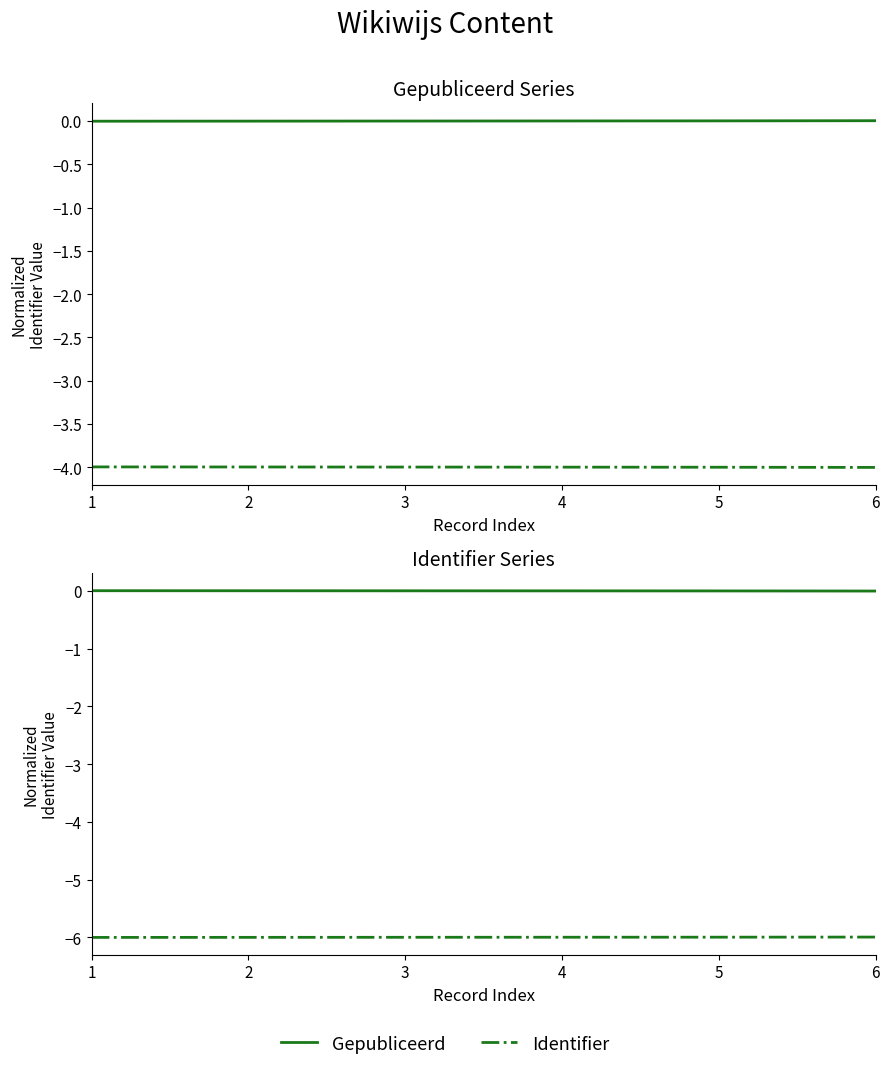

What value does the Identifier series have at 3?

-6.0